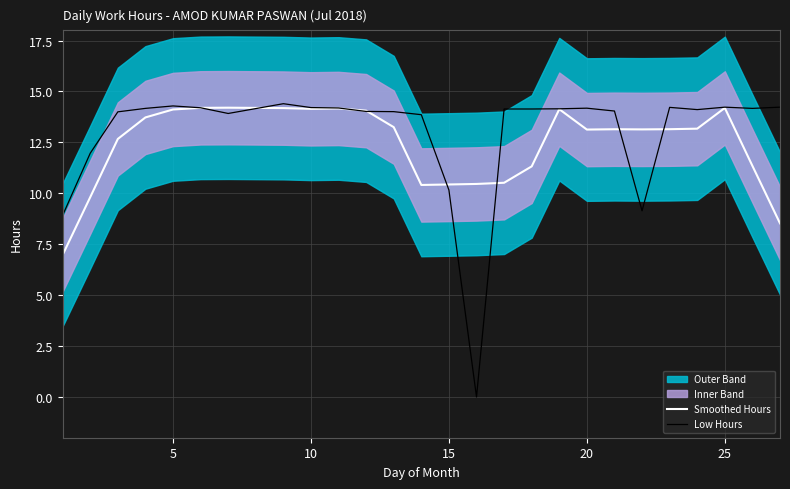

Is it true that Smoothed Hours equals 3.1 at 15?

False